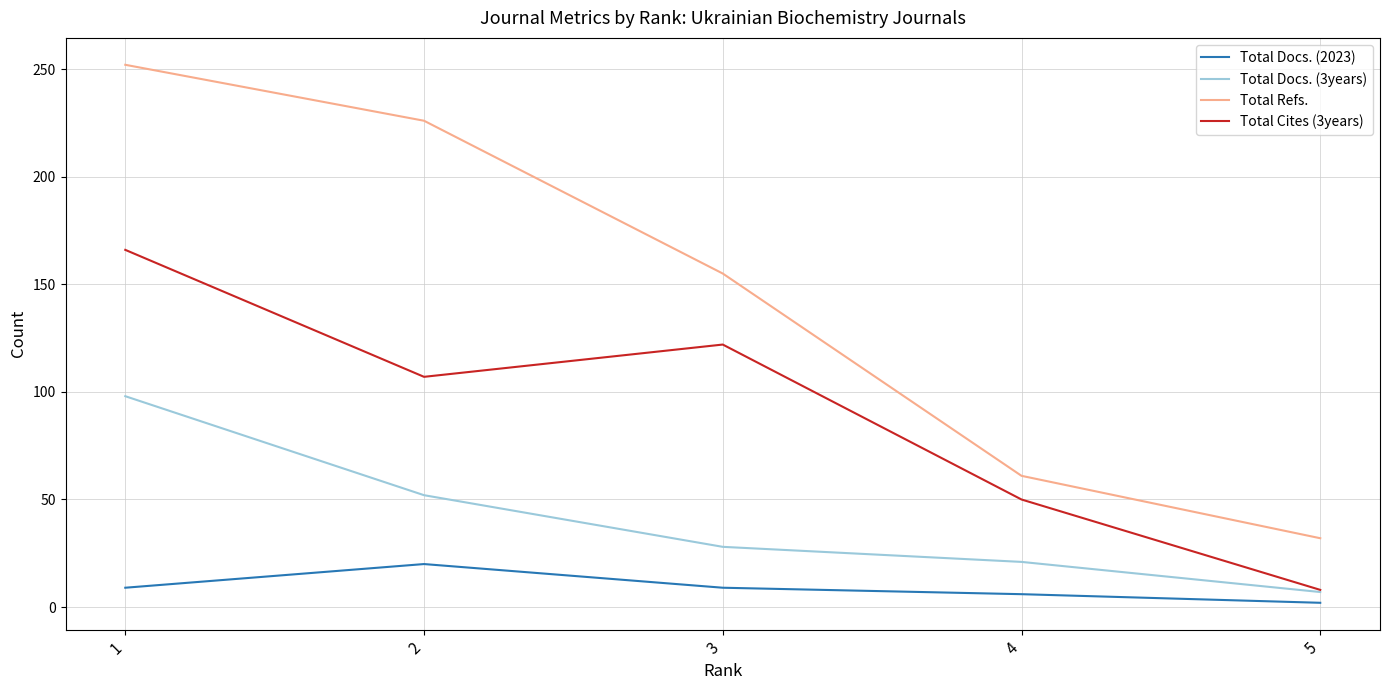

Which series has the widest spread of values?

Total Refs.